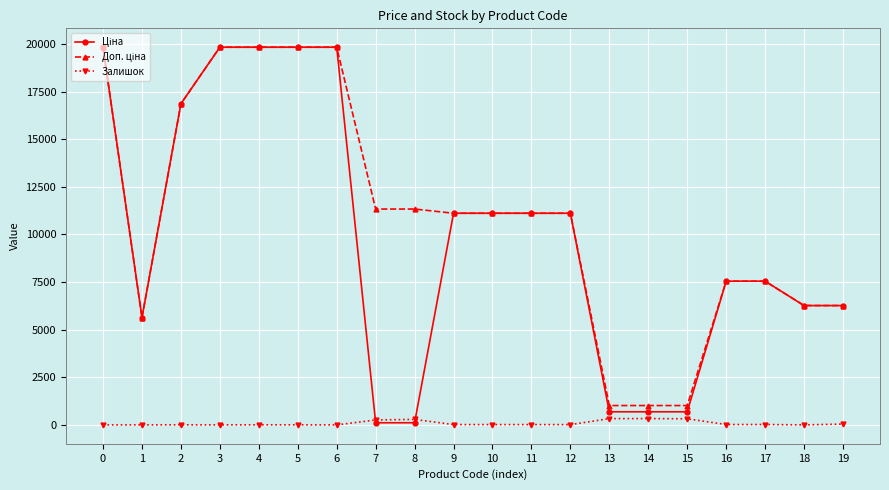

How many categories are shown in the chart?

20